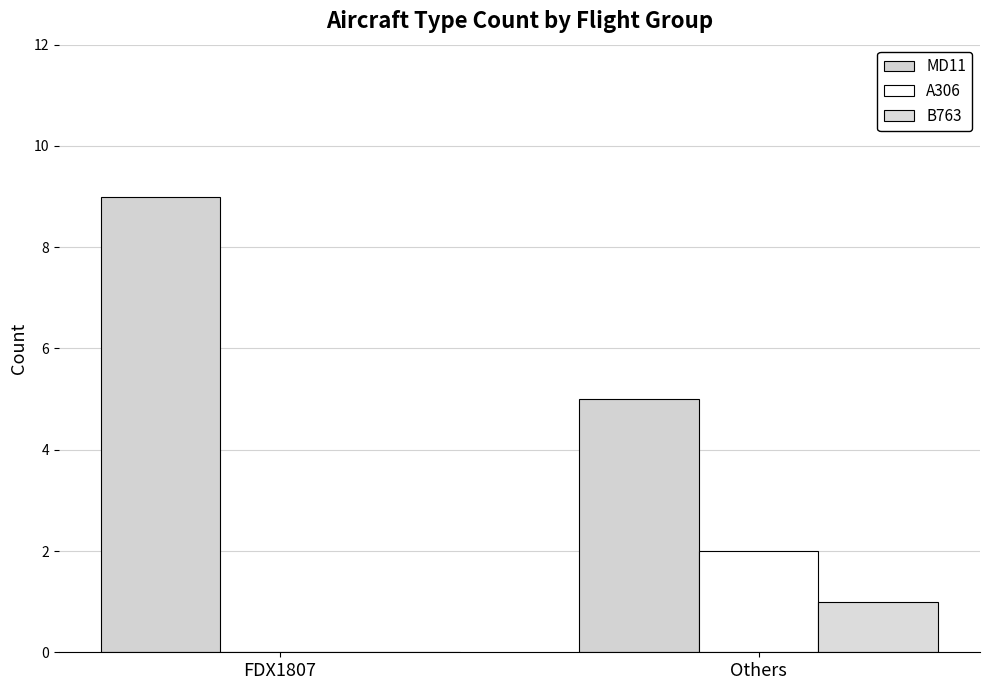

What is the difference between the maximum and minimum values in the MD11 series?

4